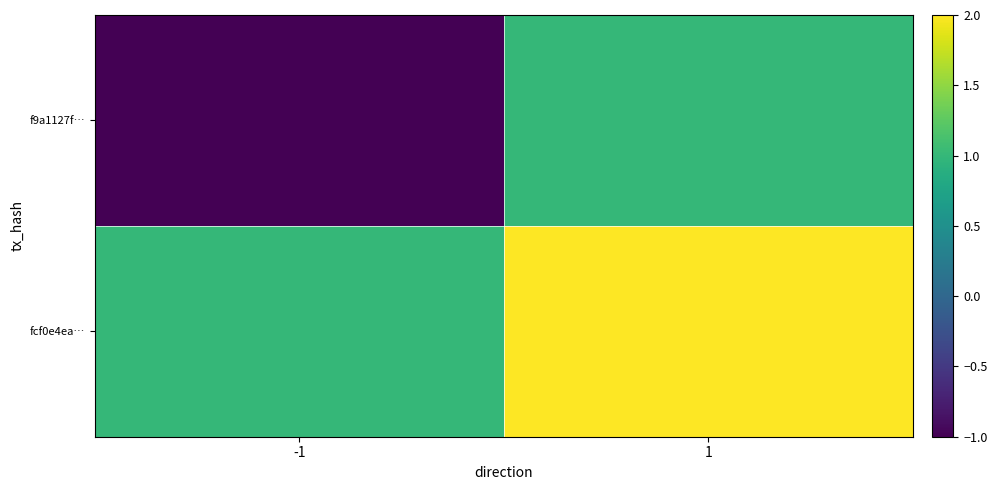

What is the smallest value displayed?

-1